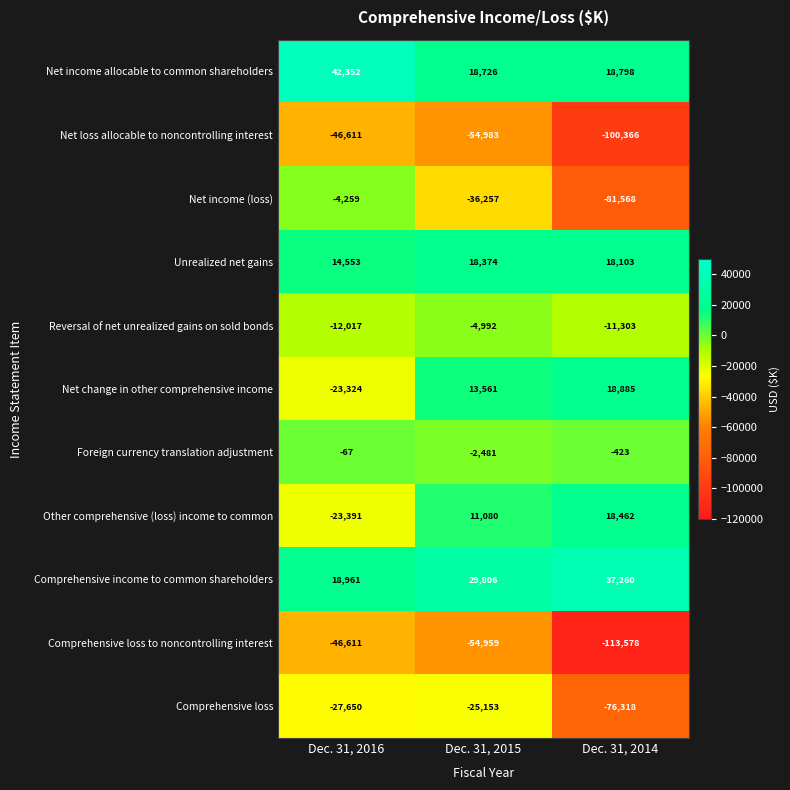

The value of Comprehensive income to common shareholders at Dec. 31, 2015 is 29806. True or false?

True